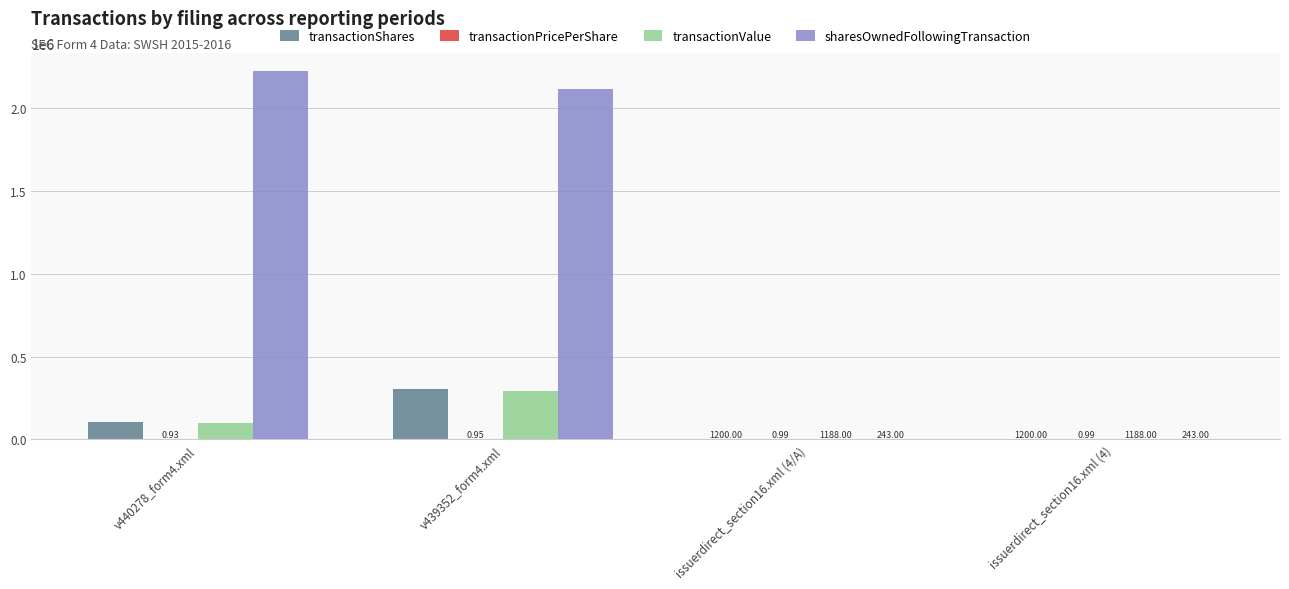

Which series has the widest spread of values?

sharesOwnedFollowingTransaction